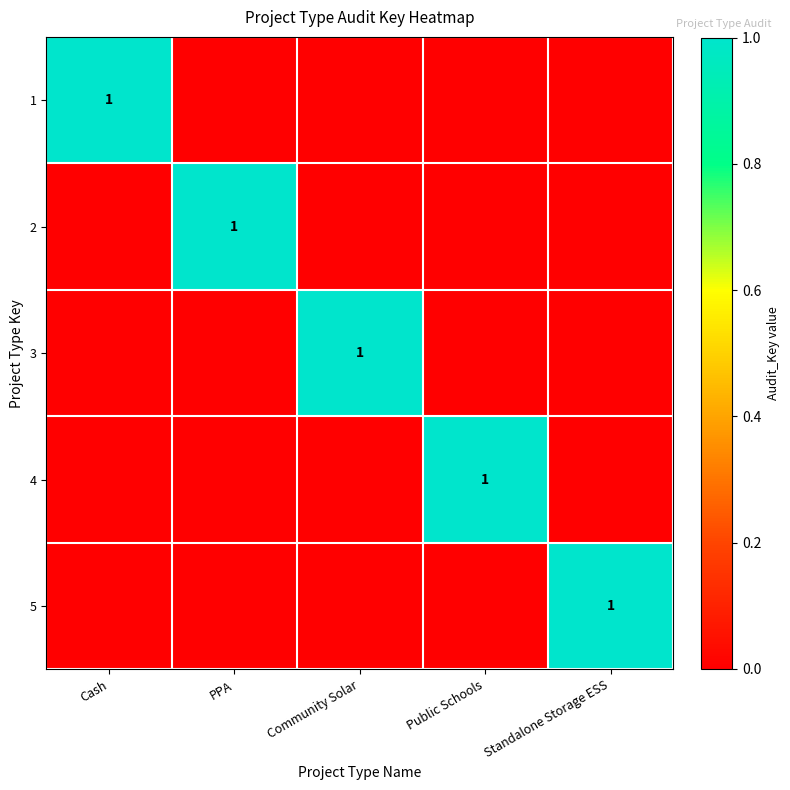

True or false: 2 has a value of 1 at PPA.

True